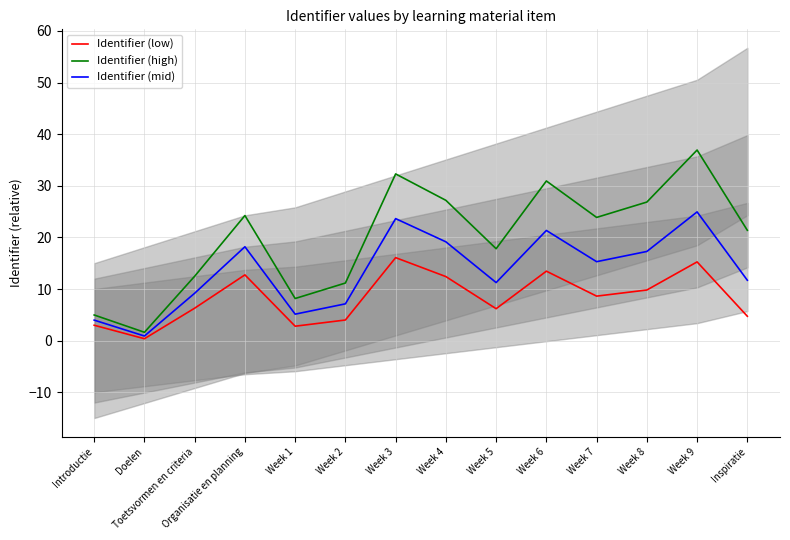

What are all the series names shown in the legend?

Identifier (low), Identifier (high), Identifier (mid)